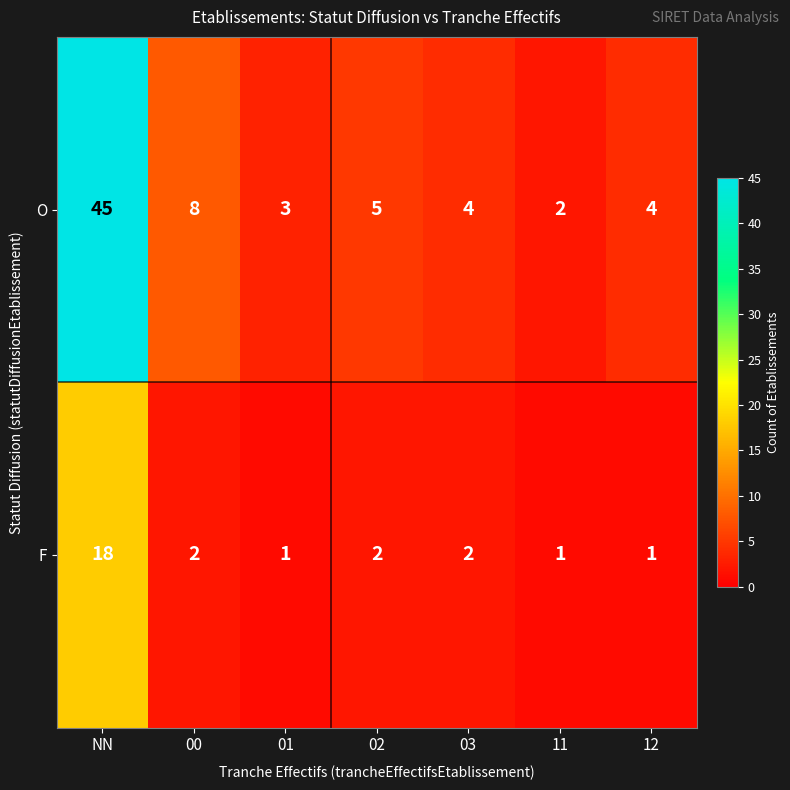

Rank the series by their average value, from highest to lowest.

O, F